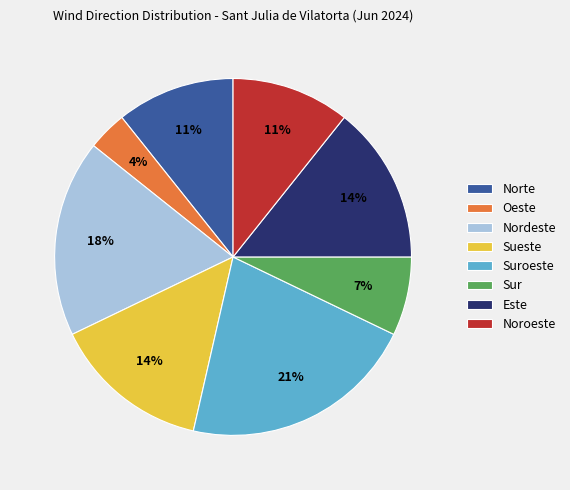

To the nearest percent, what portion does Sur represent?

7%